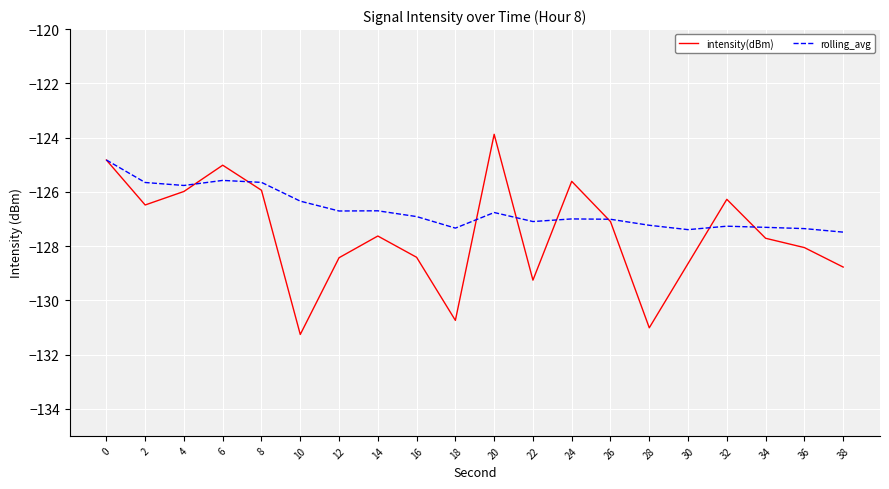

What is the sum of the intensity(dBm) values at 32 and 12?

-254.7